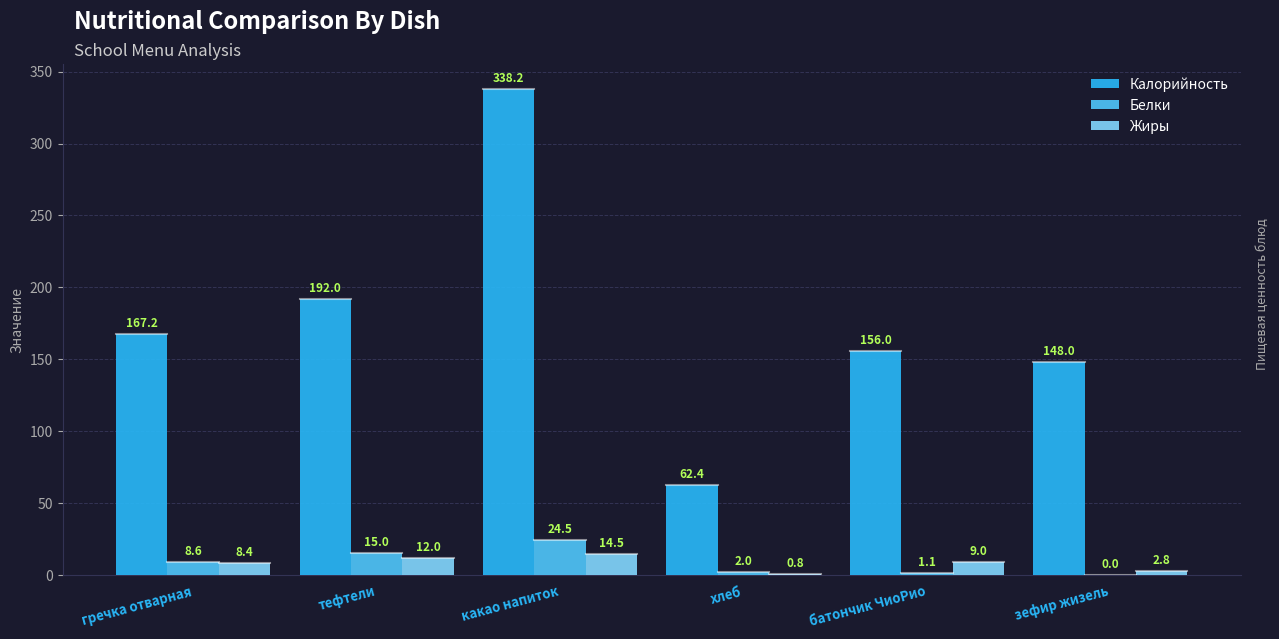

What is the total value across all series at батончик ЧиоРио?

166.1